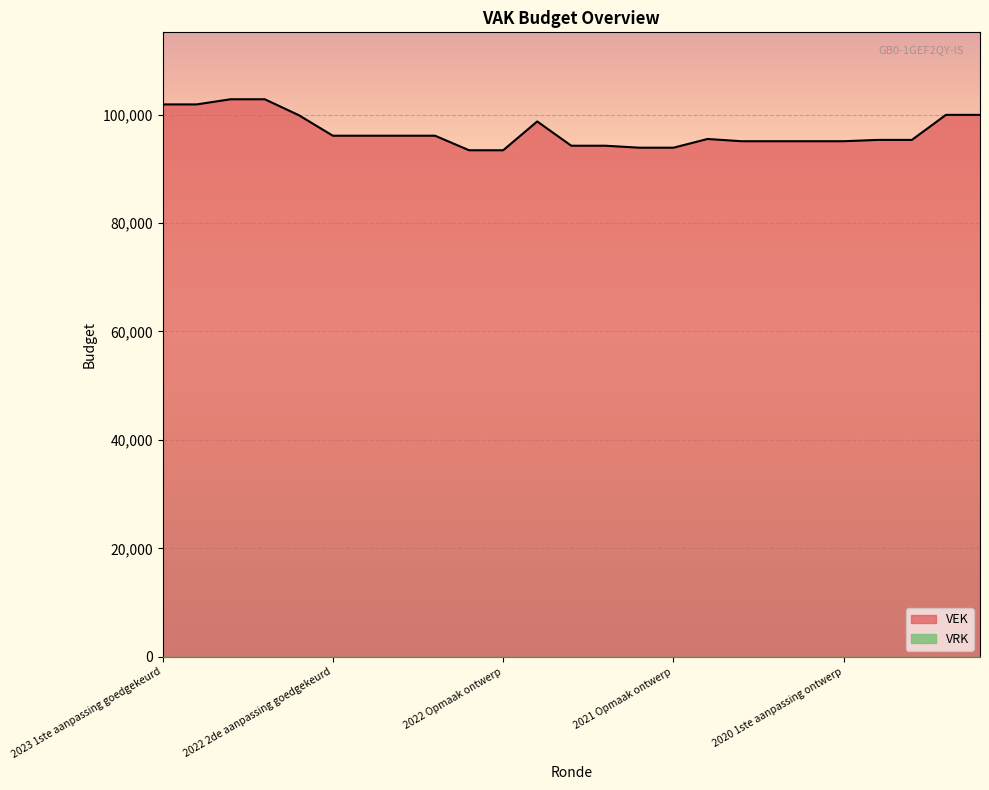

Which series has the widest spread of values?

VEK